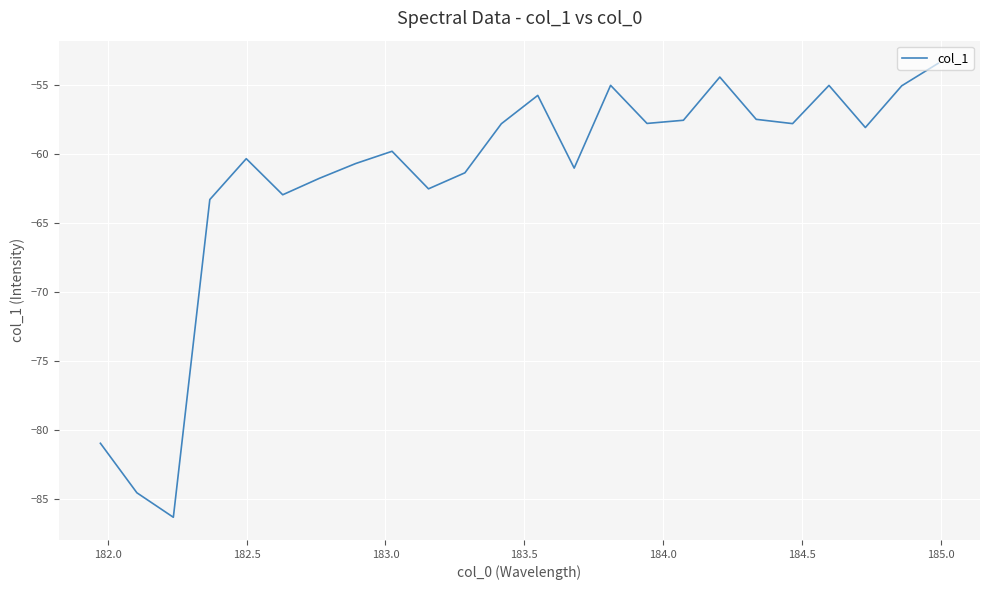

Does the chart display data point markers on the line(s)?

No